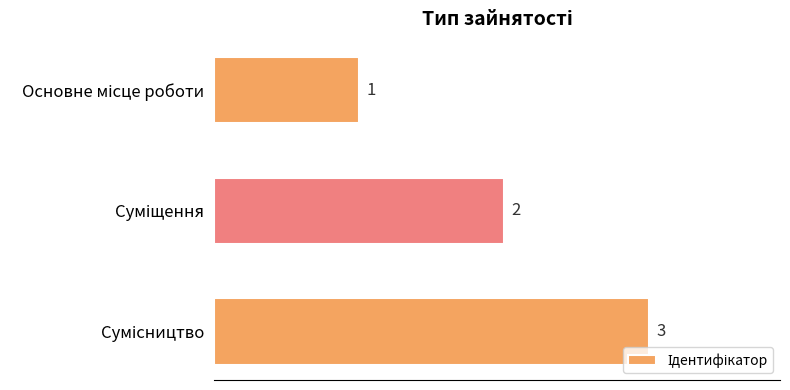

What is the sum of all values?

6